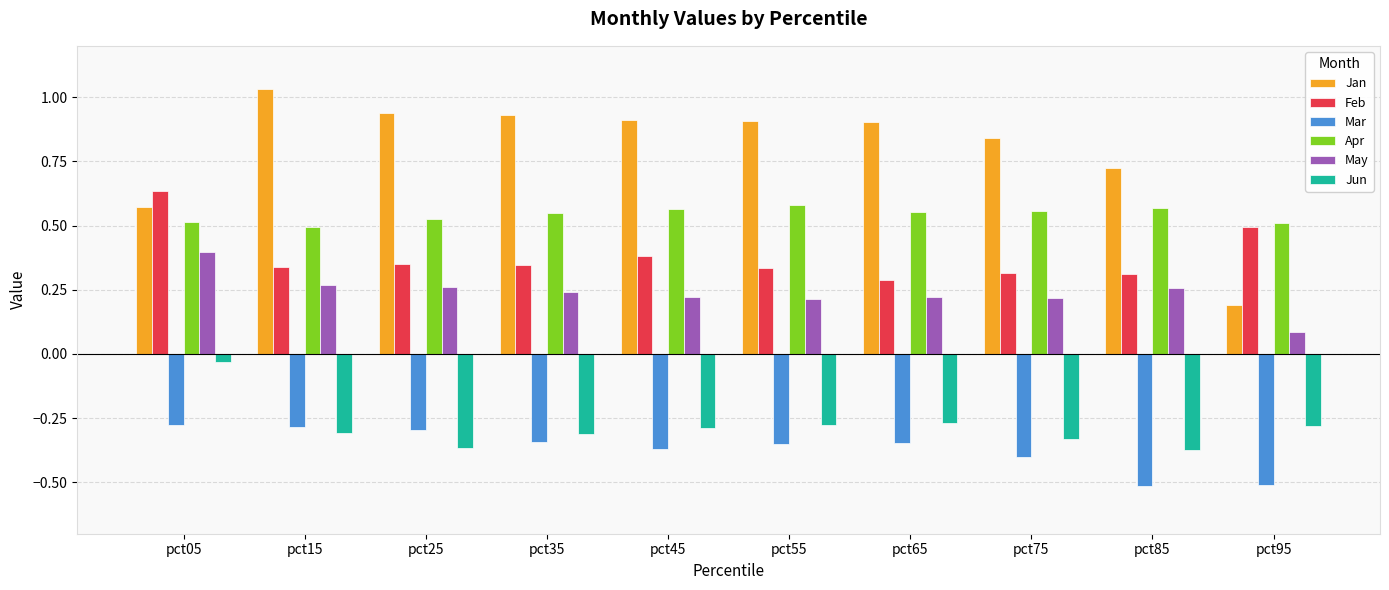

Does the chart contain stacked bars?

No